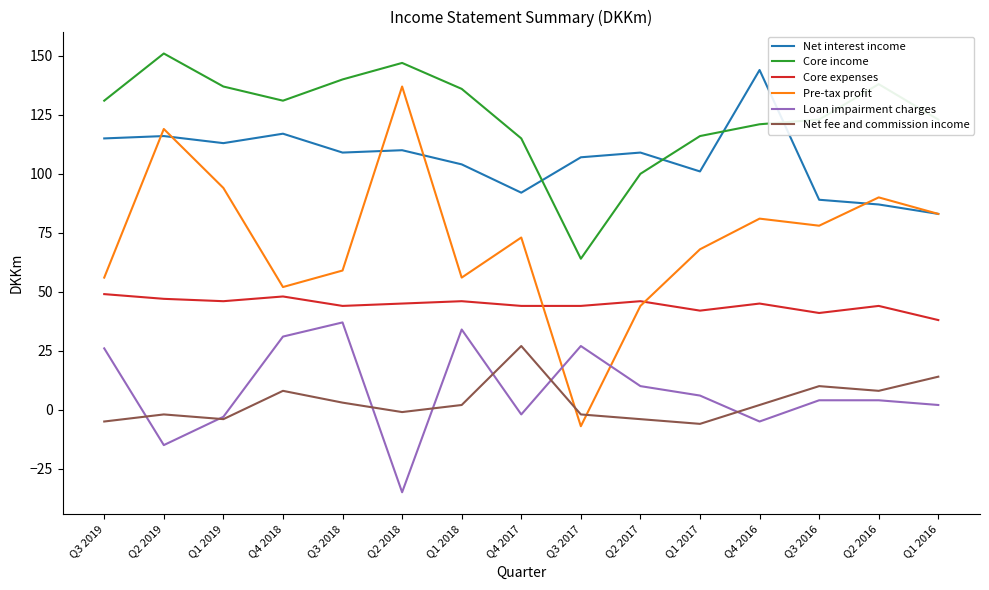

The Net fee and commission income series shows 2 at Q4 2016. True or false?

True